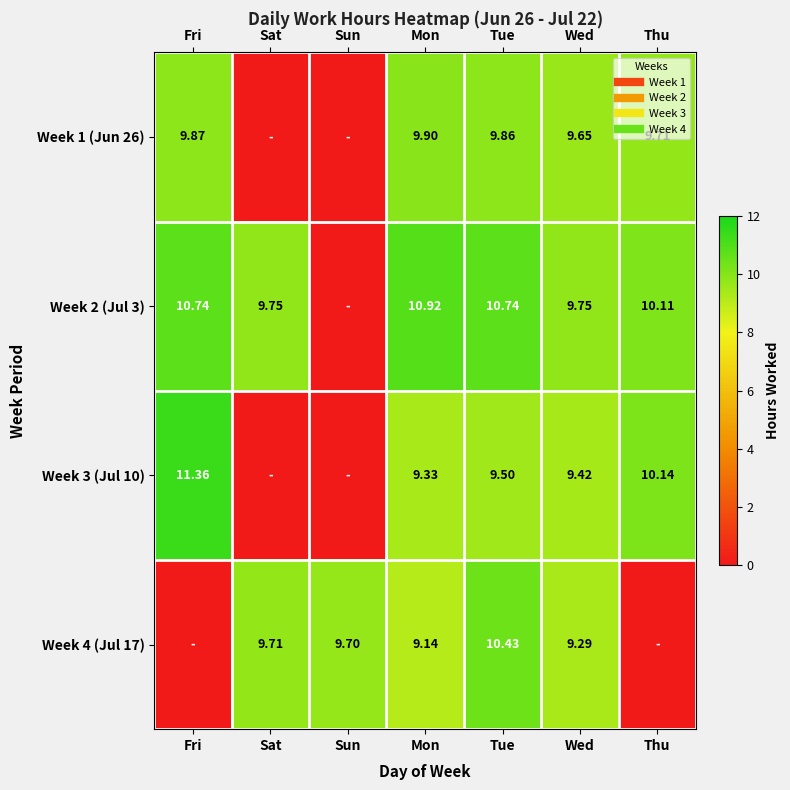

Is it true that Week 4 (Jul 17) equals 10.4 at Tue?

True